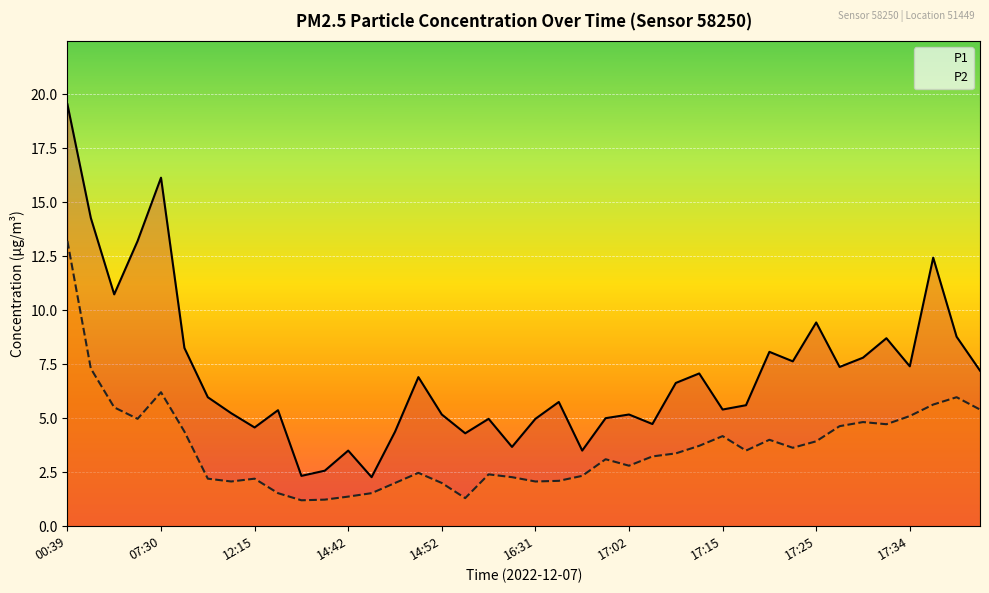

Which series has the largest range (max minus min)?

P1